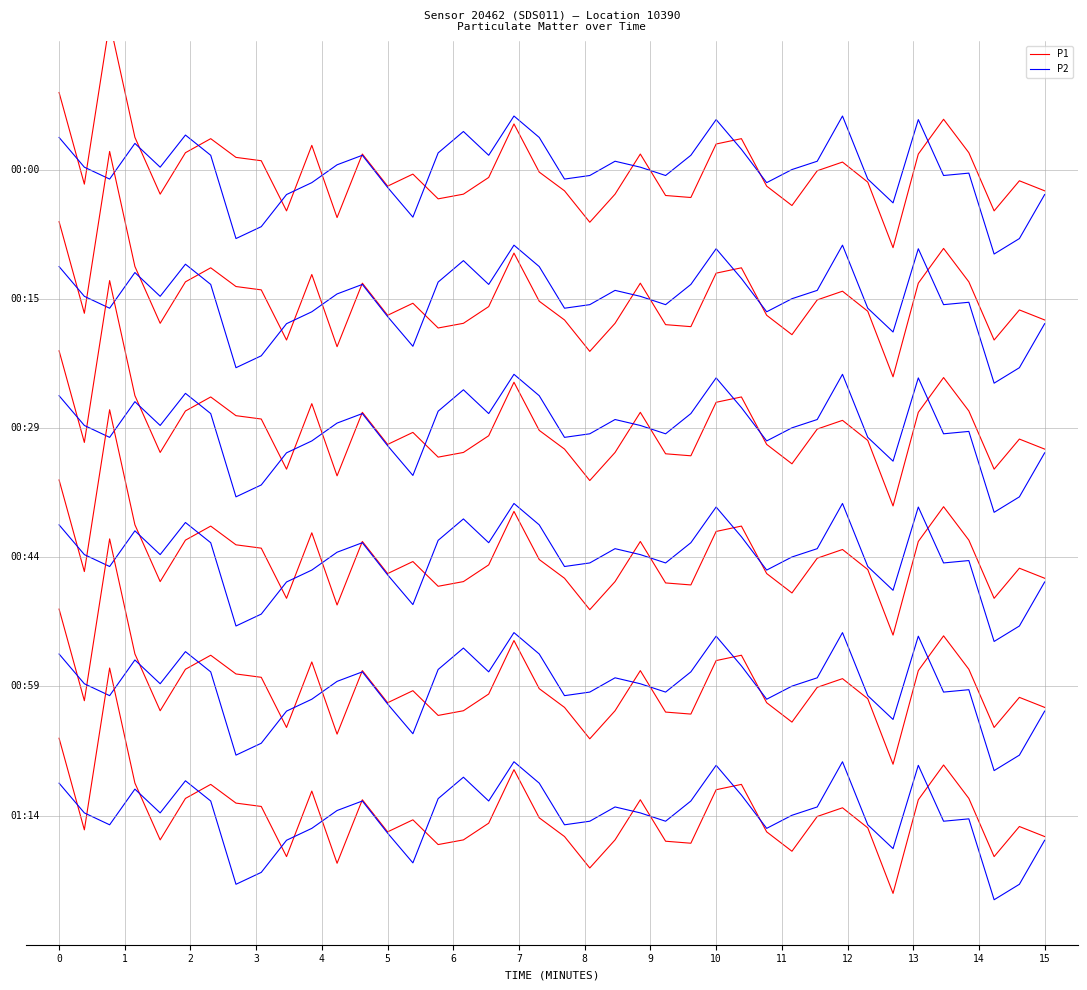

What is the total value across all series at 12?

40.9